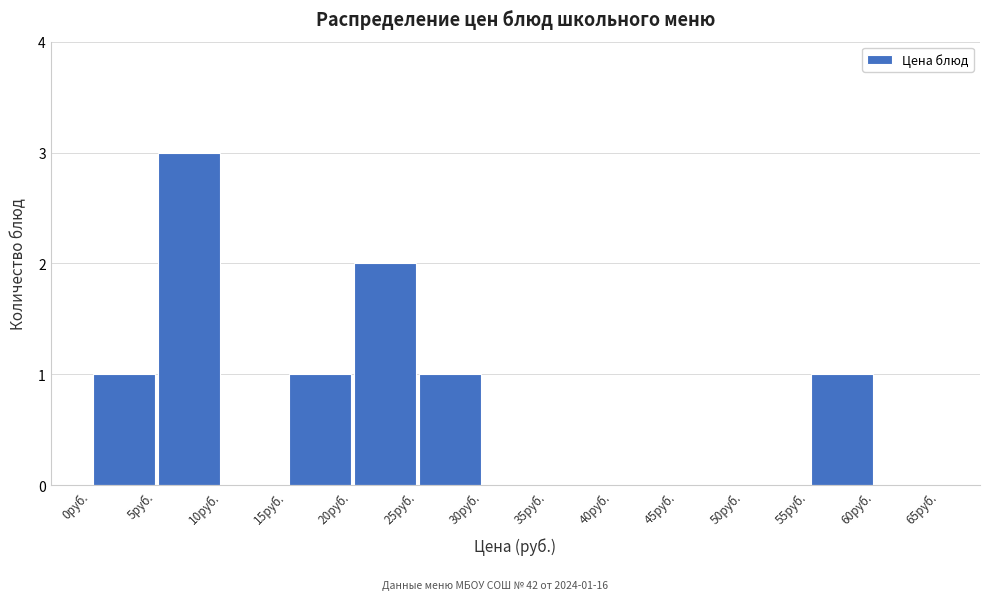

Over which range of the x-axis is the bar tallest?

5 to 10